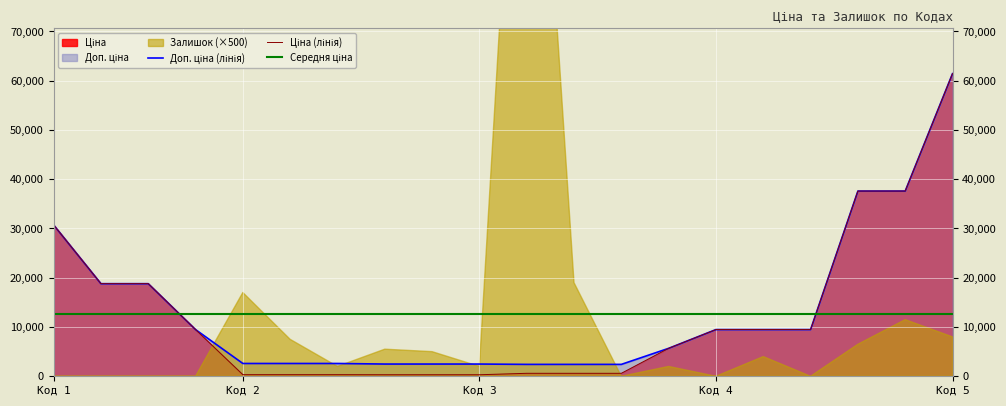

How many data points in Доп. ціна are less than 9480?

10